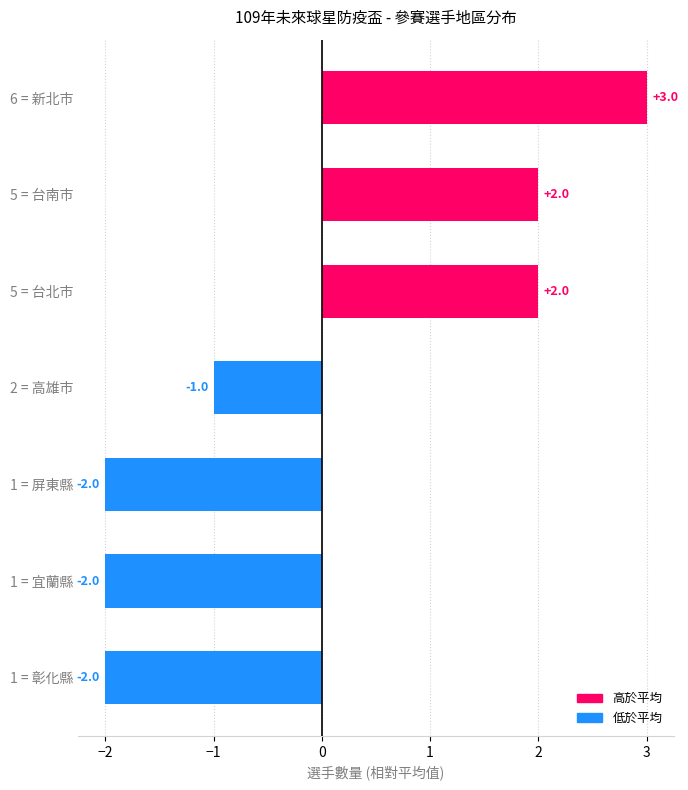

Reading top to bottom, list all the values displayed in this chart.

6 = 新北市=3	5 = 台南市=2	5 = 台北市=2	2 = 高雄市=-1	1 = 屏東縣=-2	1 = 宜蘭縣=-2	1 = 彰化縣=-2